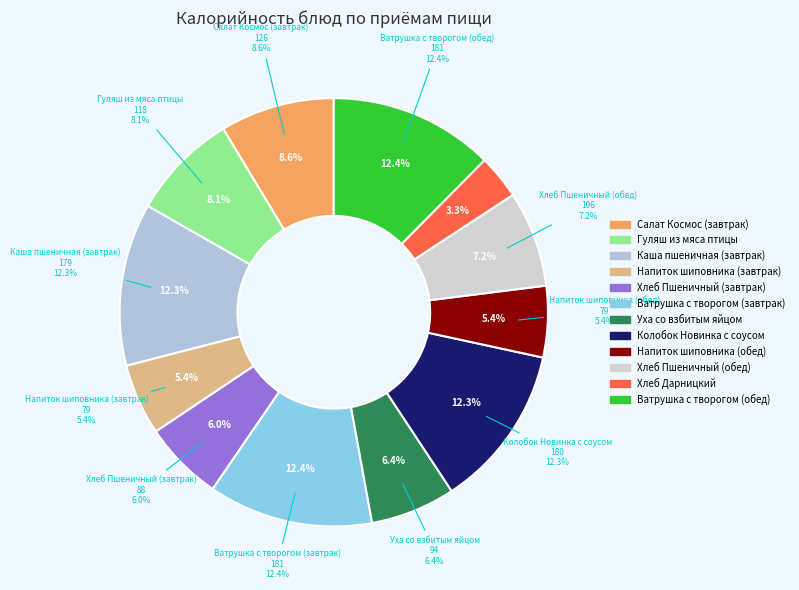

What percentage is NOT represented by Хлеб Пшеничный (обед)?

92.8%